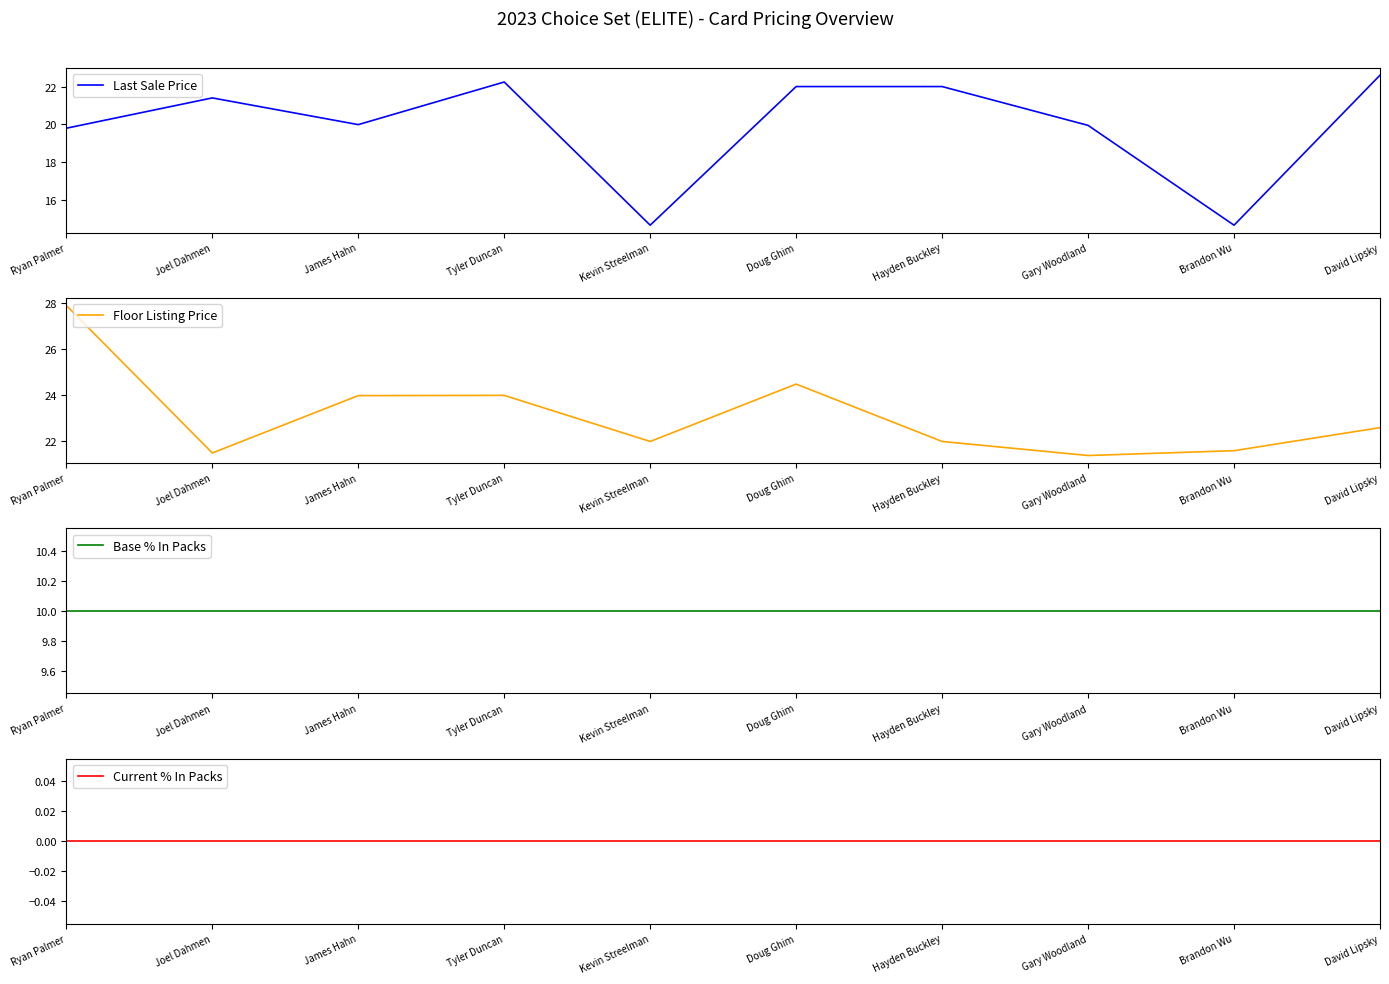

At which label does Last Sale Price reach its peak?

David Lipsky